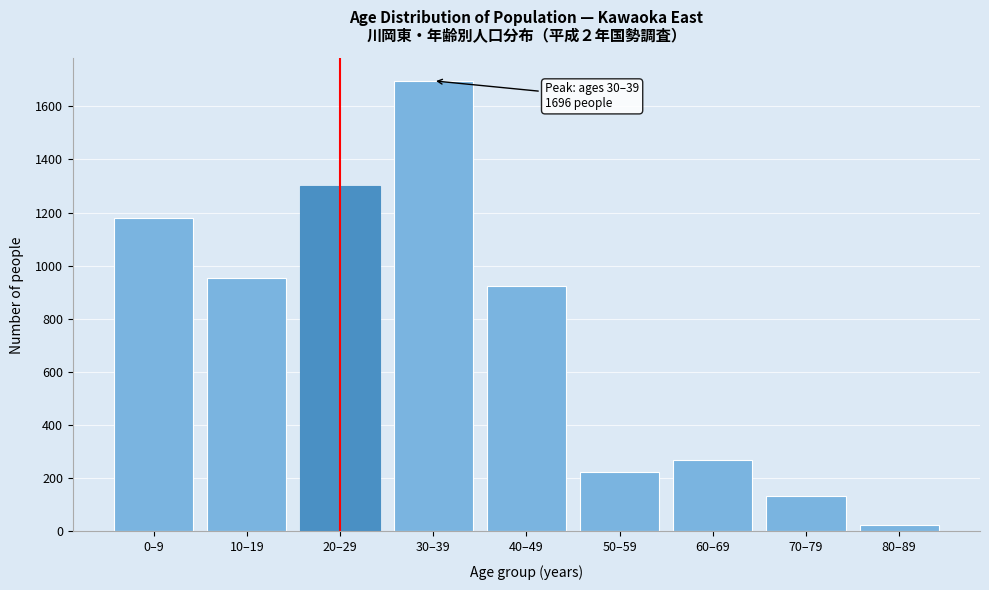

Reading left to right, transcribe all the data shown in this chart.

1179	952	1299	1696	924	224	269	135	24